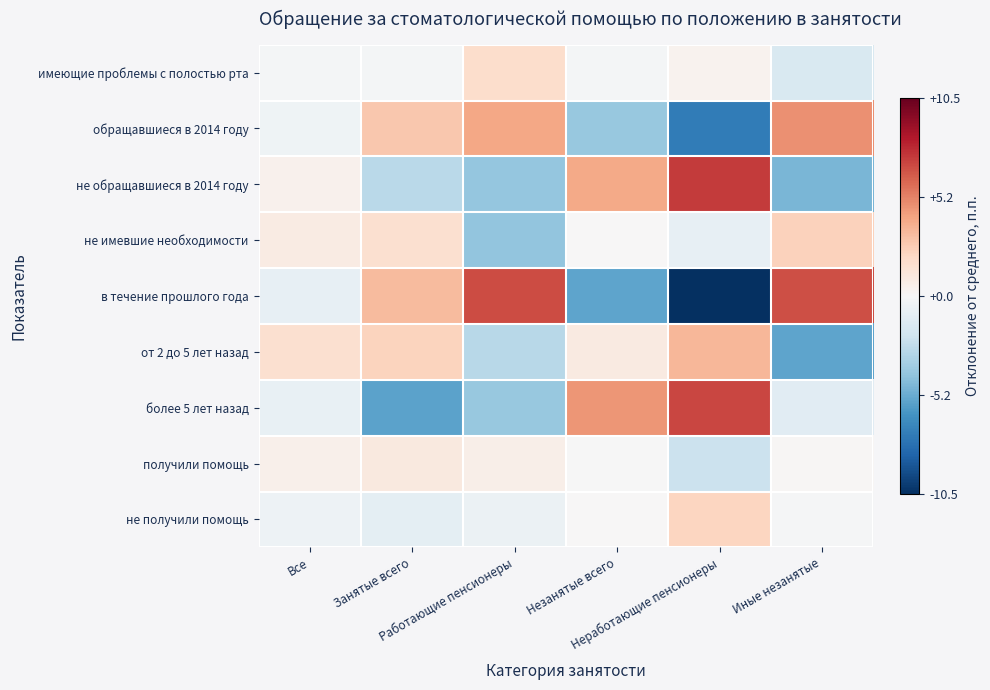

At how many categories does at least one series exceed -2?

6